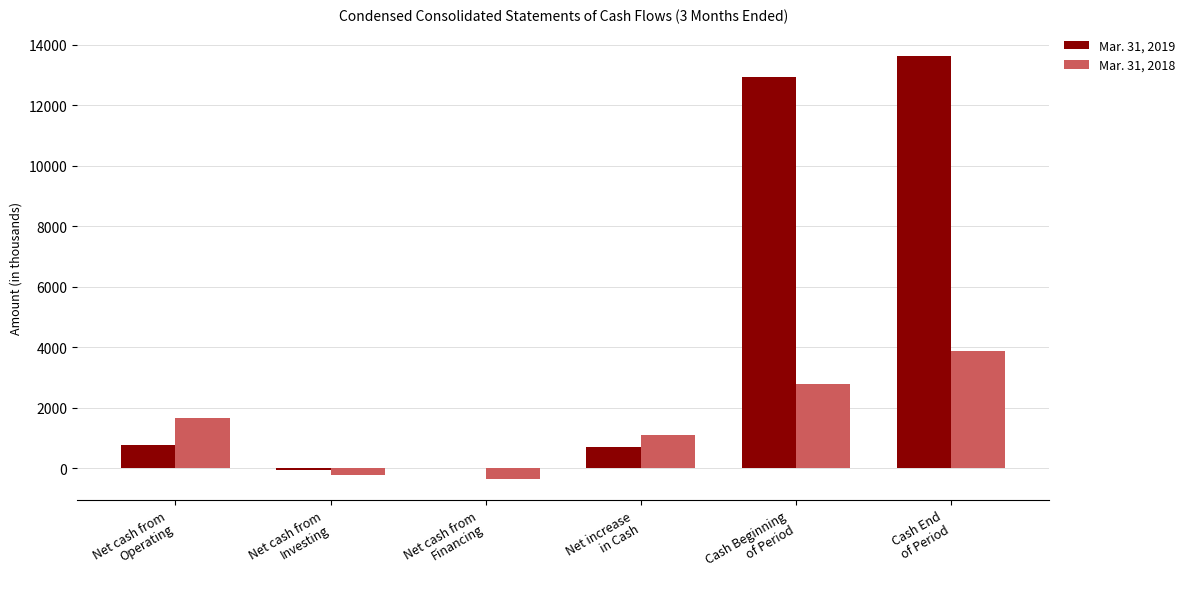

Which series has the largest total across all categories?

Mar. 31, 2019